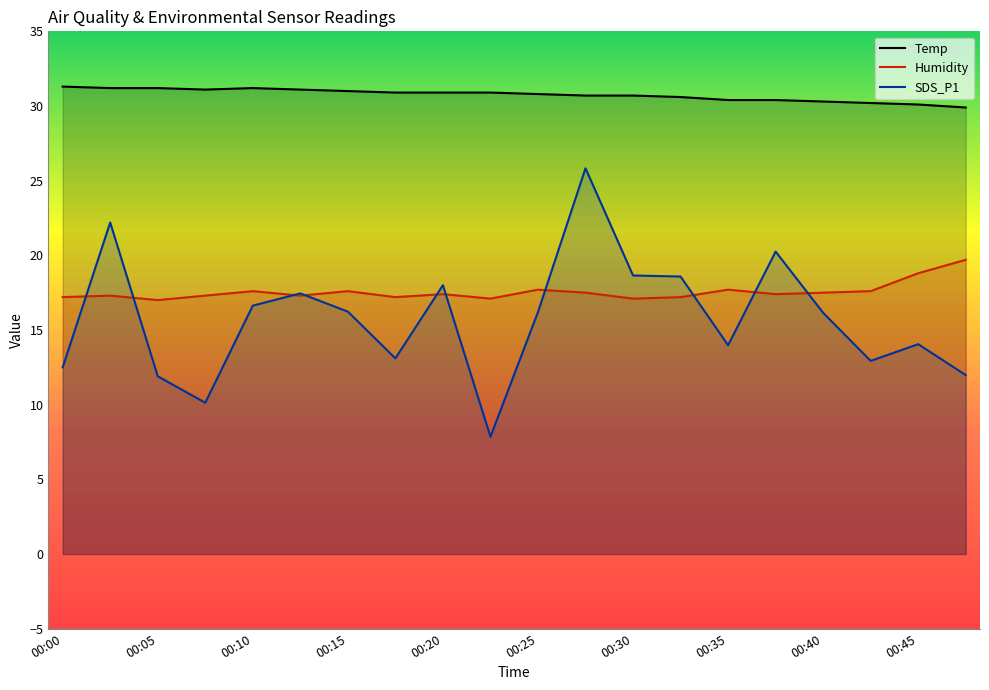

In SDS_P1, how many points are lower than both neighbors (excluding endpoints)?

5